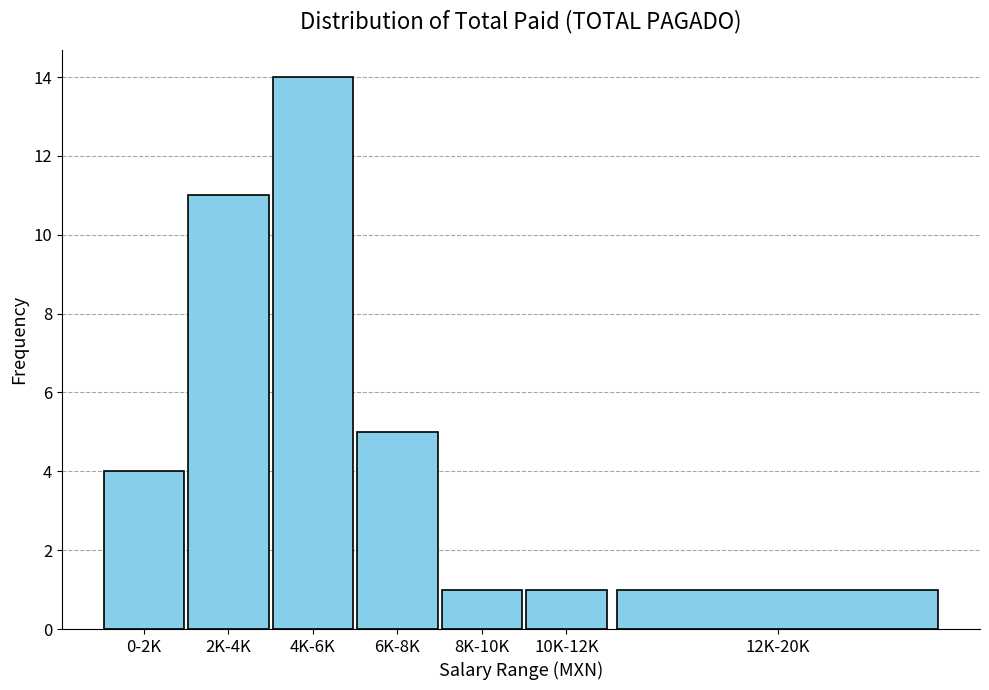

Reading left to right, extract all data points from this chart.

4	11	14	5	1	1	1